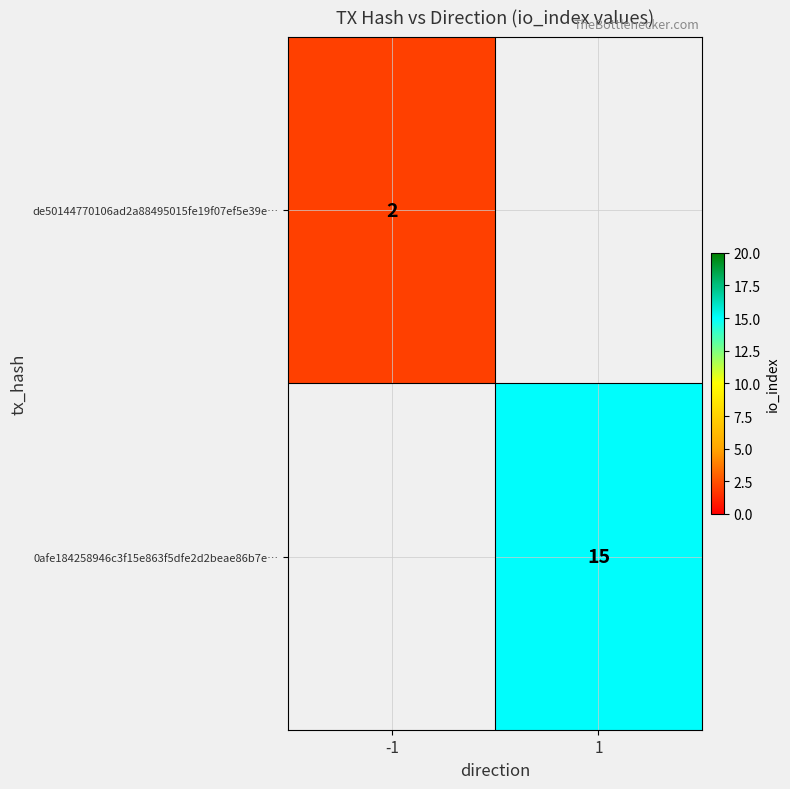

The value of de50144770106ad2a88495015fe19f07ef5e39e… at -1 is 1. True or false?

False